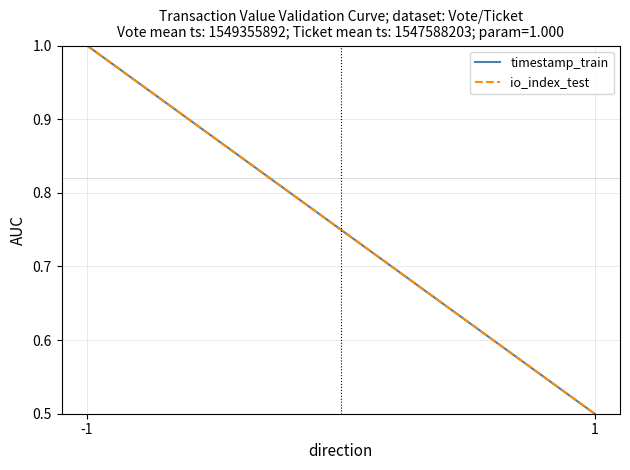

What is the average value of the io_index_test series?

0.8